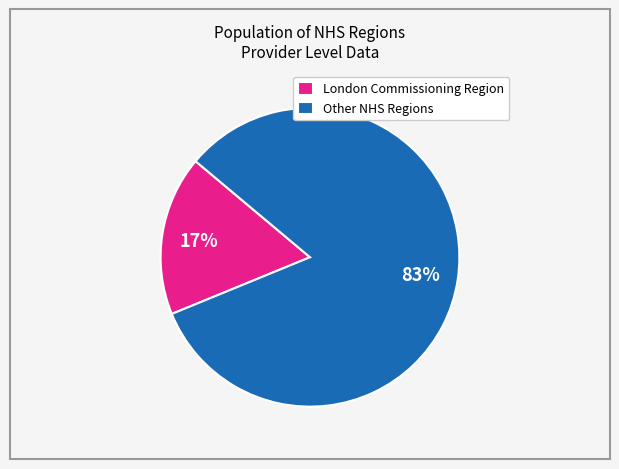

How many segments does this pie chart have?

2